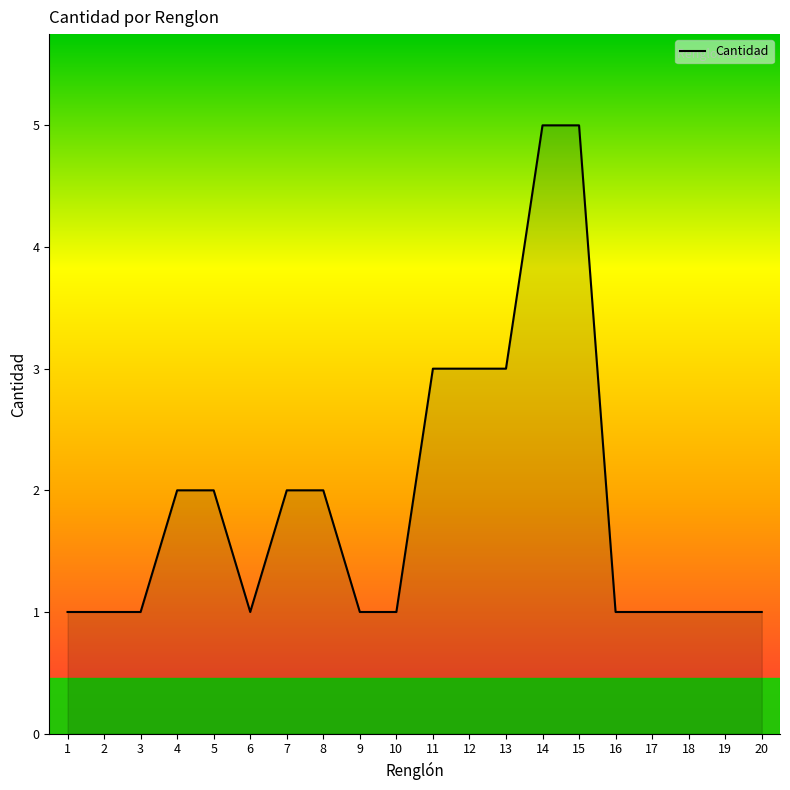

What is the sum of all values?

38